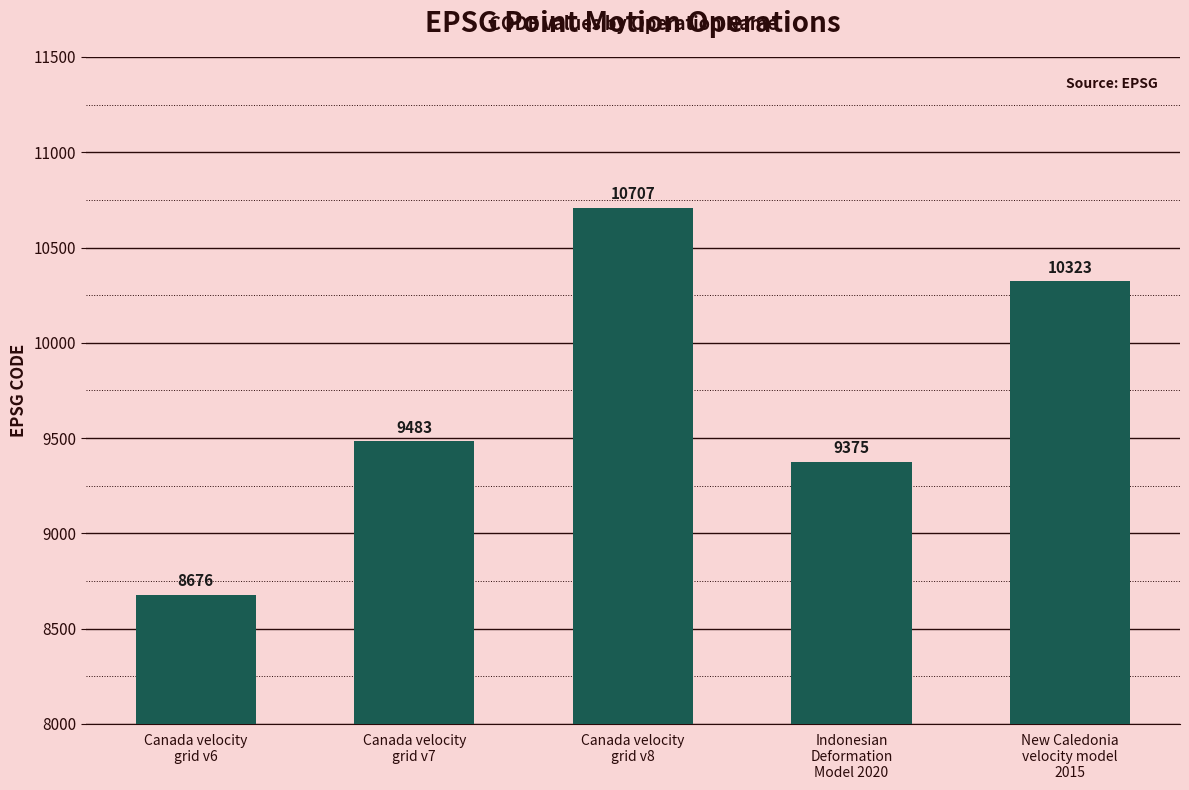

How many distinct data groups are displayed?

1